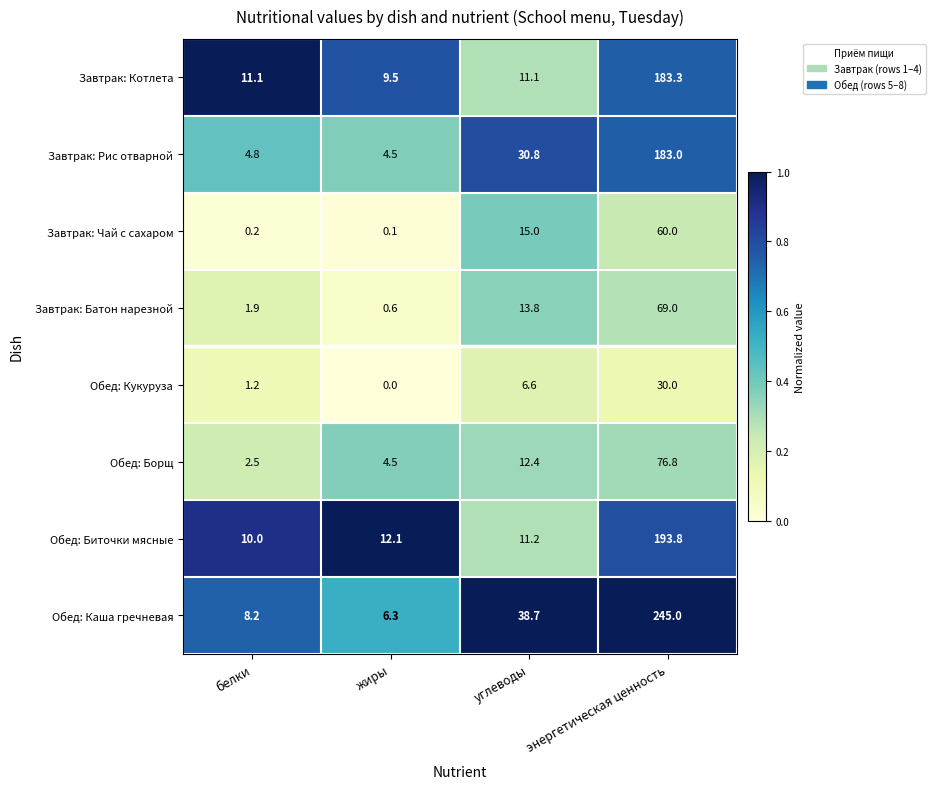

What is the minimum value for Обед: Борщ?

2.5